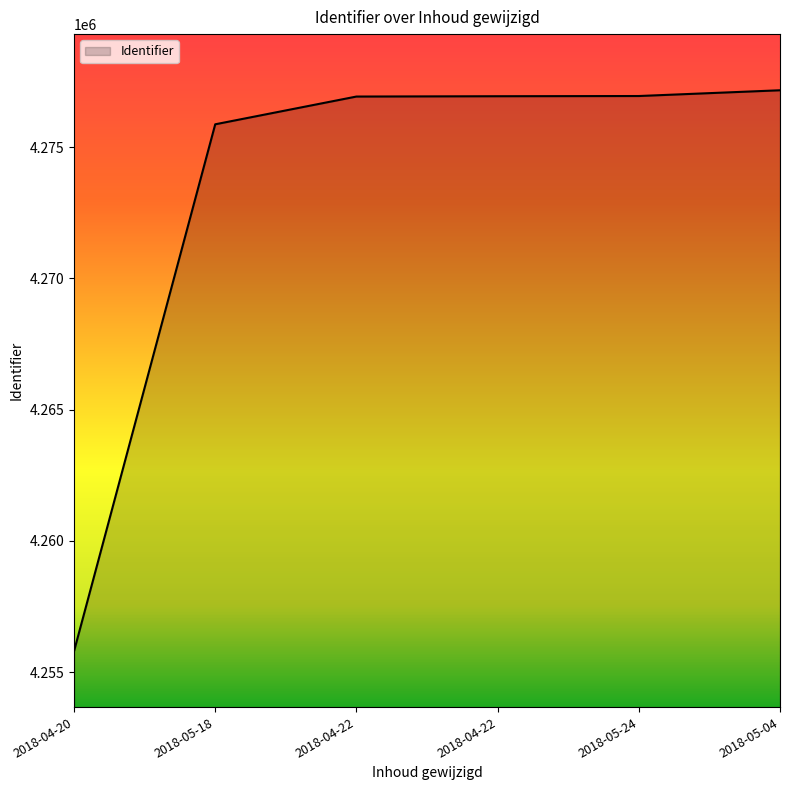

Rank the categories by value from highest to lowest.

2018-05-04, 2018-05-24, 2018-04-22, 2018-04-22, 2018-05-18, 2018-04-20